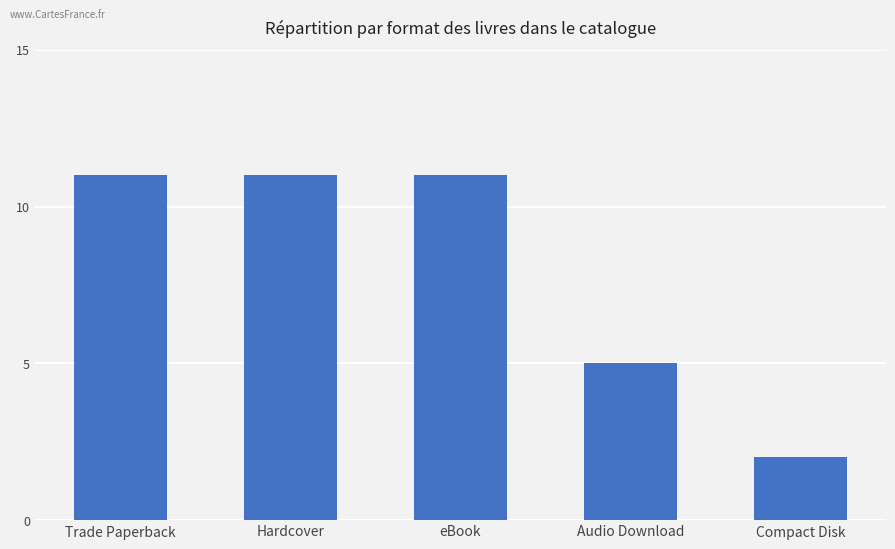

What is the average value?

8